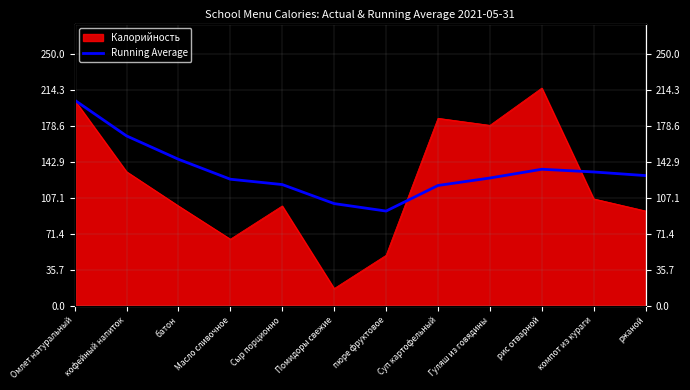

Where does the data first go above 129?

Омлет натуральный